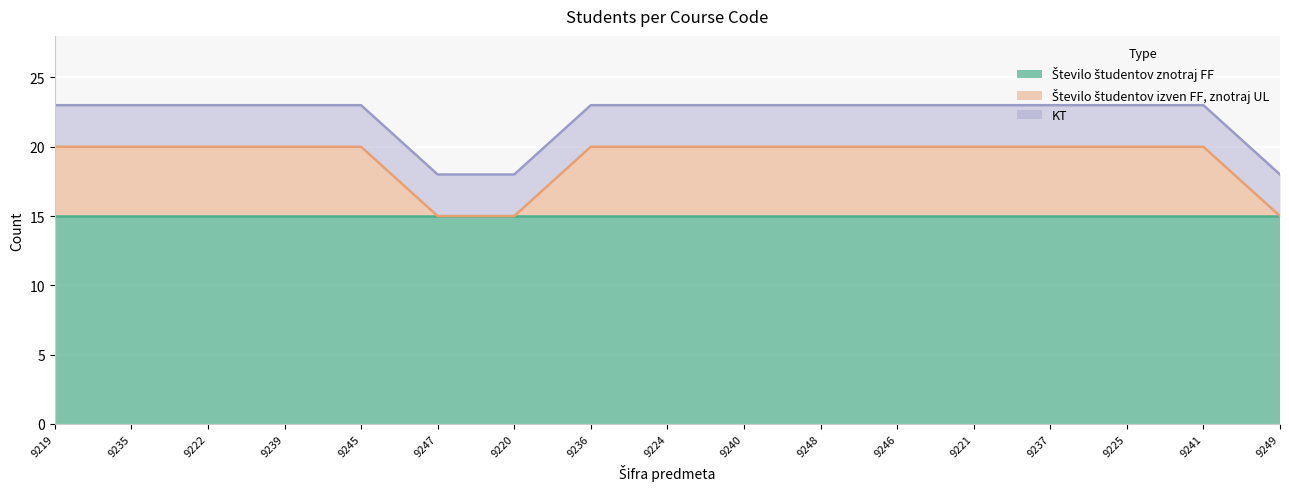

Which series ends up on top after the final intersection of KT and Število študentov izven FF, znotraj UL?

KT